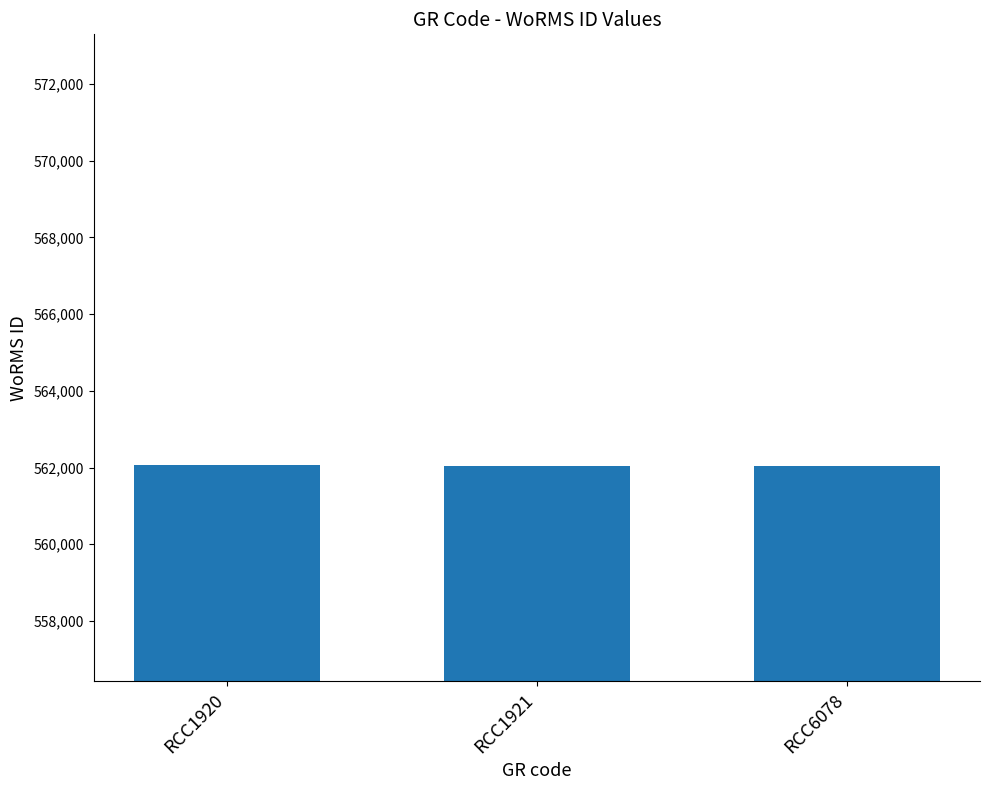

Are the bars grouped side by side (vs. stacked)?

No